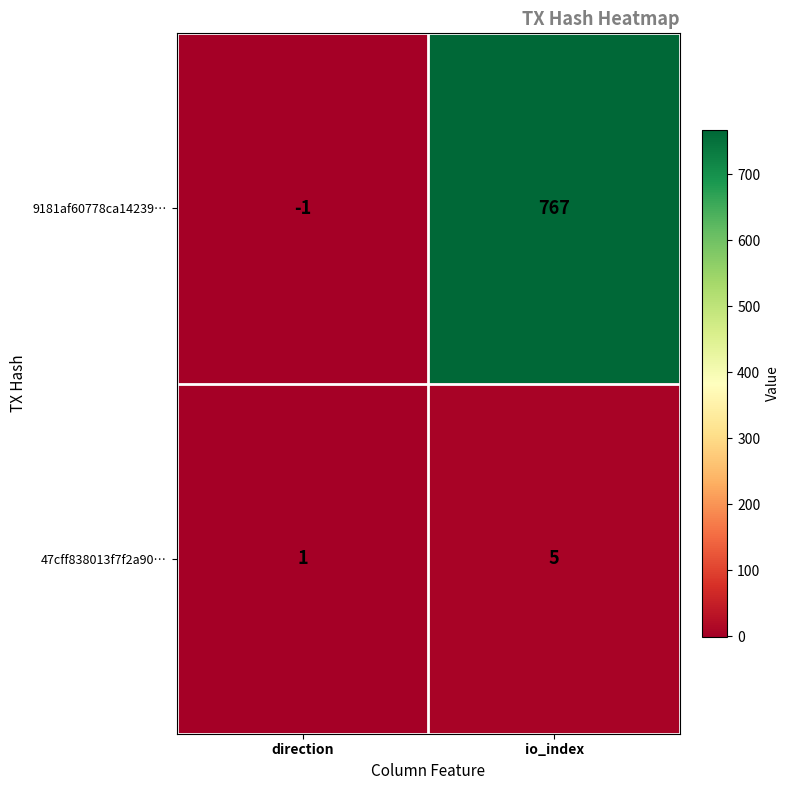

What is the greatest value displayed?

767